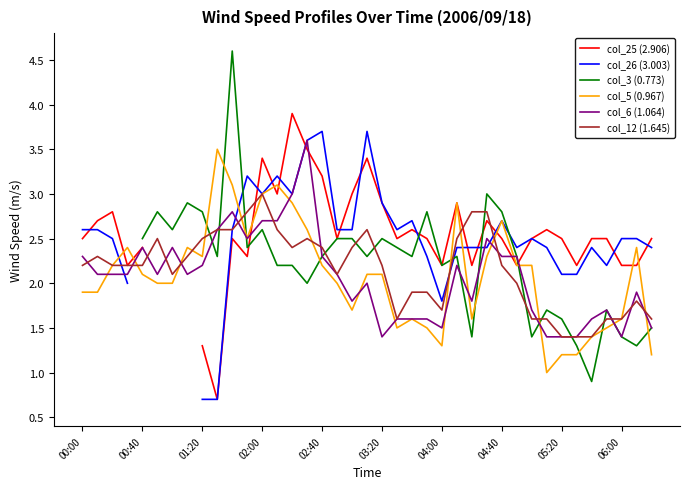

Is it true that col_6 (1.064) equals 1.5 at 04:00?

True